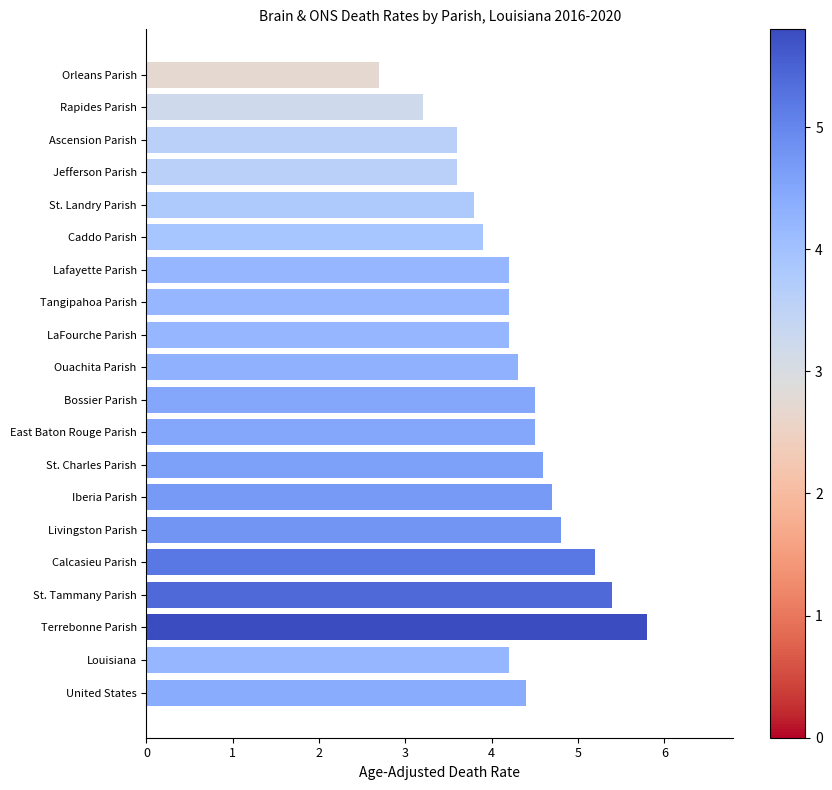

The chart shows a value of 4.6 at St. Charles Parish. True or false?

True